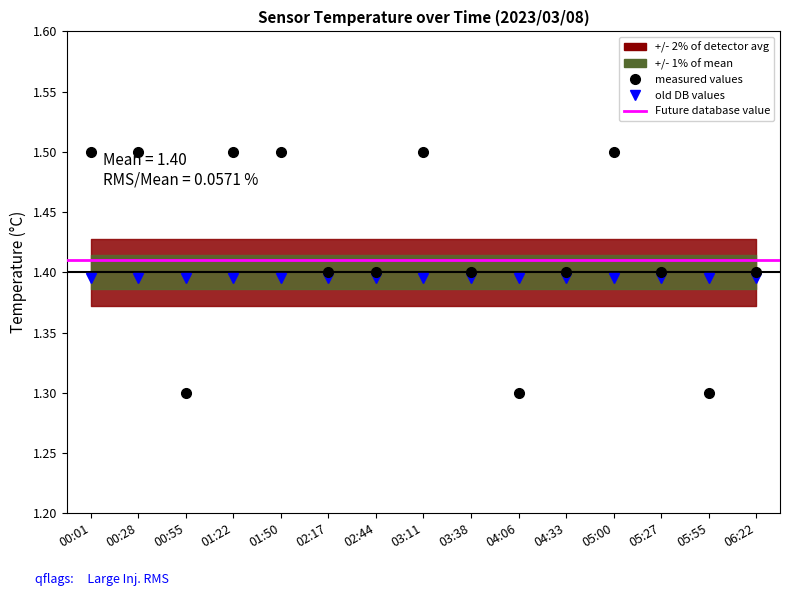

Rank the categories by value from lowest to highest.

00:55, 04:06, 05:55, 02:17, 02:44, 03:38, 04:33, 05:27, 06:22, 00:01, 00:28, 01:22, 01:50, 03:11, 05:00